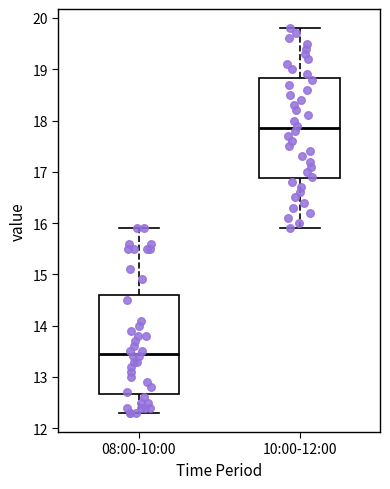

Reading left to right, read every box against the y-axis: the position of its median line, the range the box covers, and the ends of its whiskers. The values are not printed on the chart, so give them approximately, as read against the axis.

08:00-10:00: median 13.5, box 12.7 to 14.6, whiskers 12.3 to 15.9
10:00-12:00: median 17.9, box 16.9 to 18.8, whiskers 15.9 to 19.8